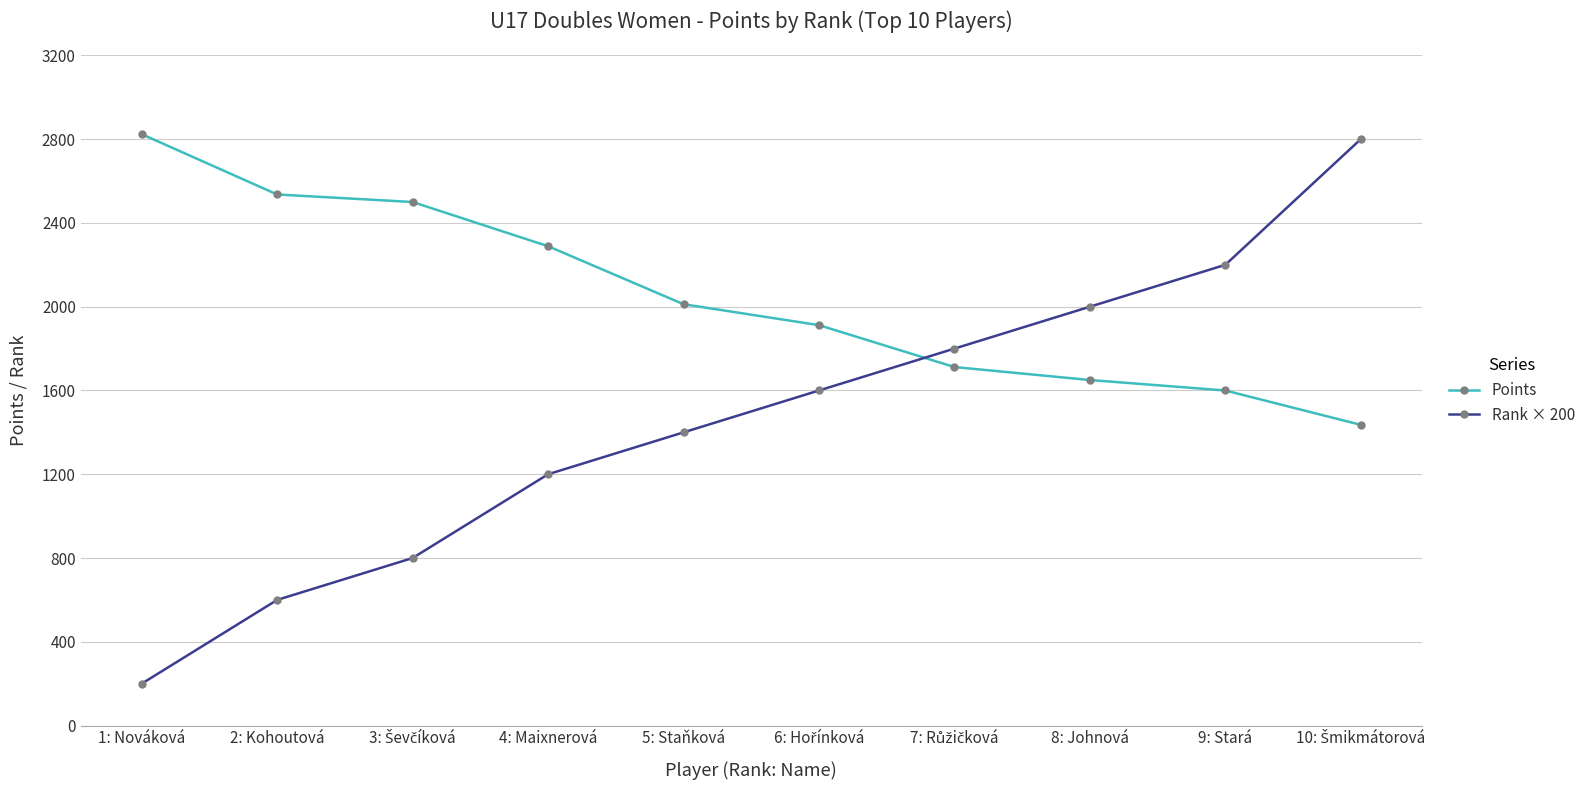

How many categories are shown in the chart?

10